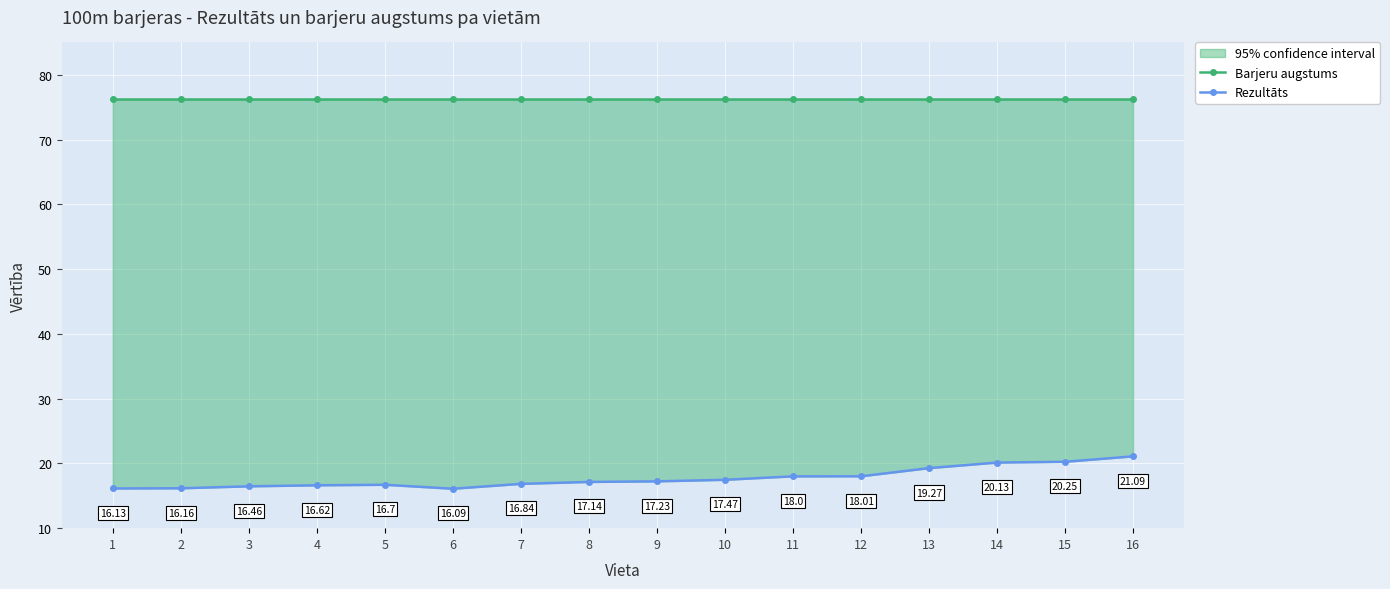

What is the total value across all series at 2?

92.4